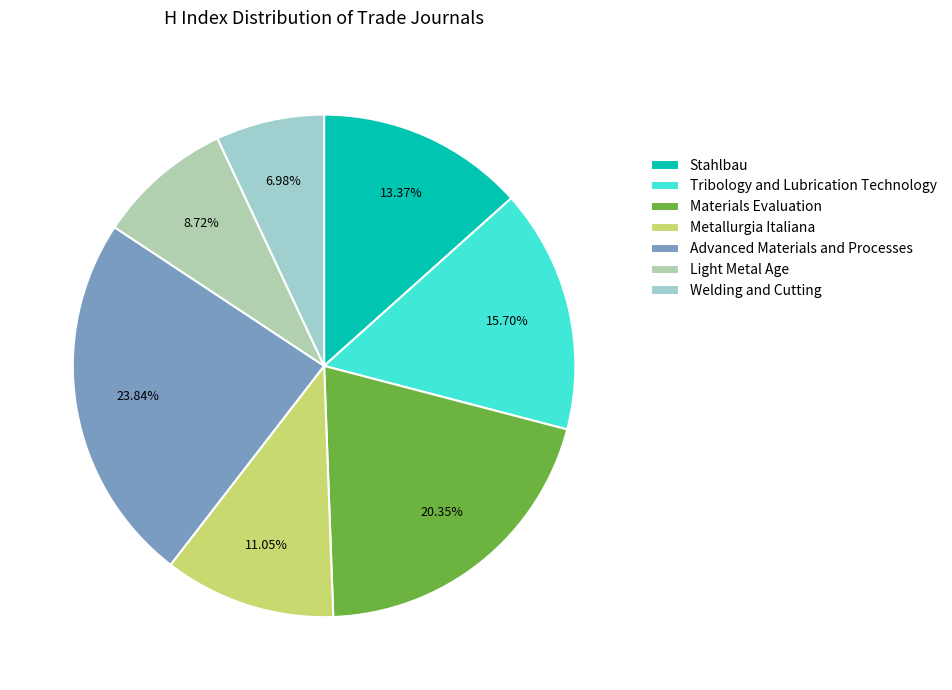

How many slices are in this pie chart?

7